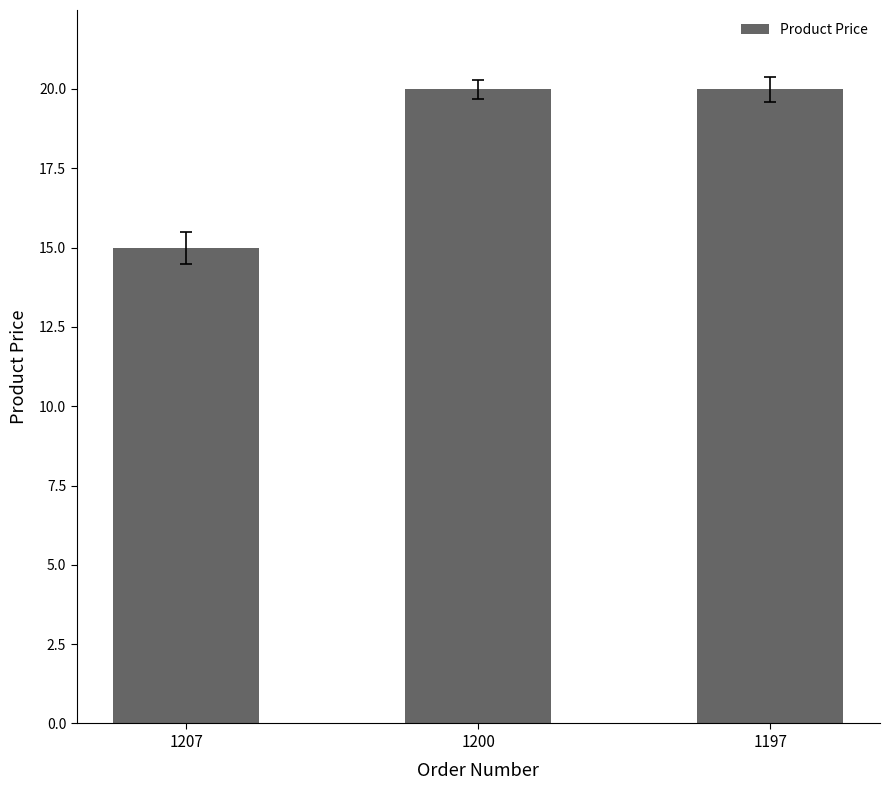

What is the change in value from 1207 to 1197?

+5.0